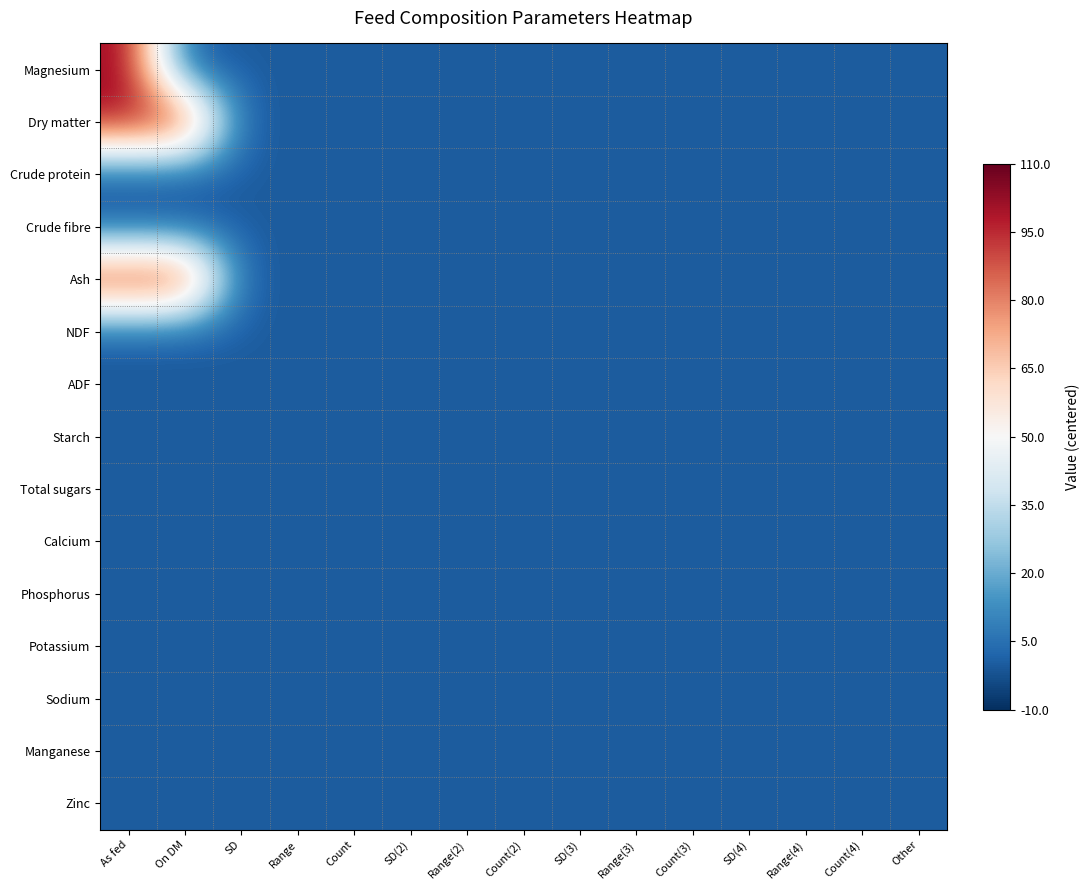

Which category has the lowest value across all series?

On DM